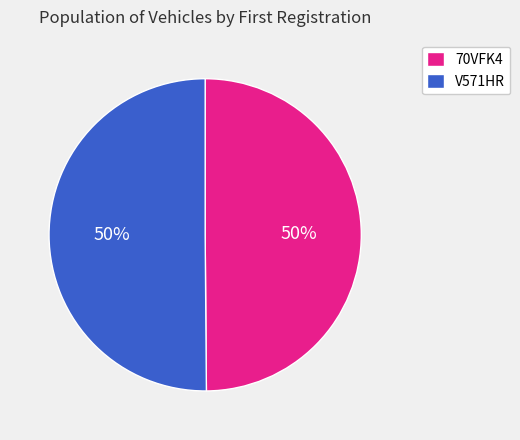

Approximately how many times larger is the value at 70VFK4 compared to V571HR?

1.0